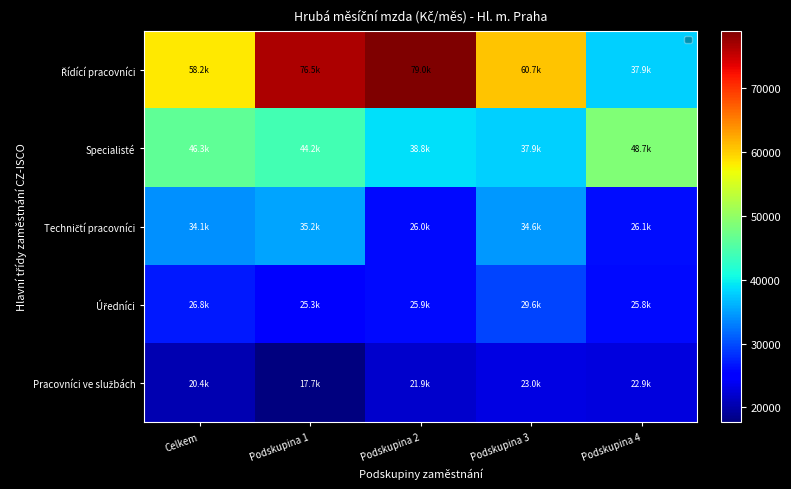

Which series has the largest total across all categories?

Řídící pracovníci